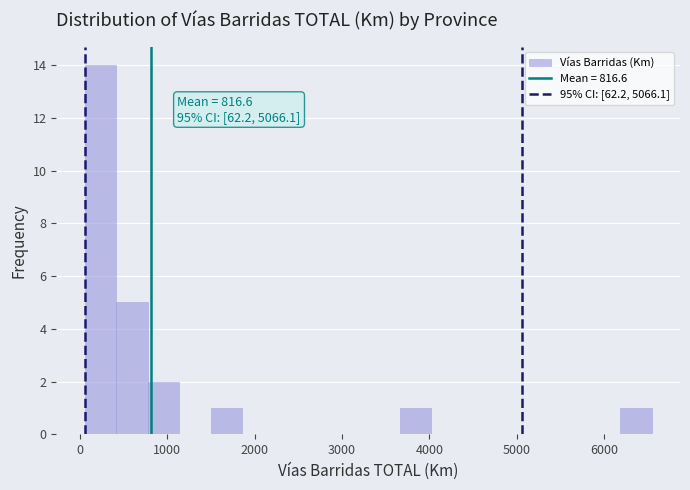

Around what value on the x-axis is the tallest bar? Give the approximate position of its centre, as read against the axis.

200